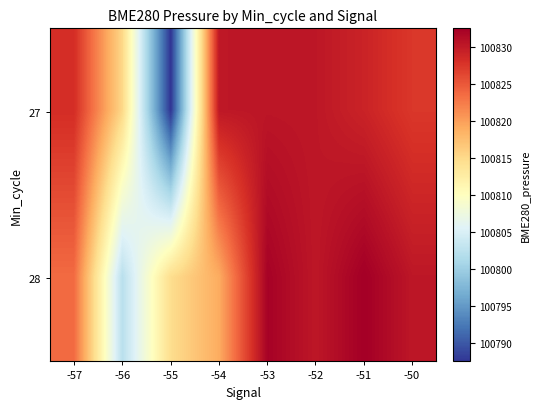

Which label corresponds to the largest value in the chart?

-51